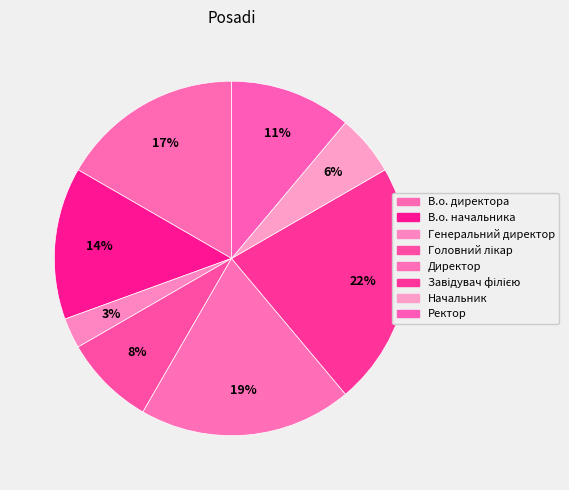

Between В.о. директора and Ректор, which is larger?

В.о. директора